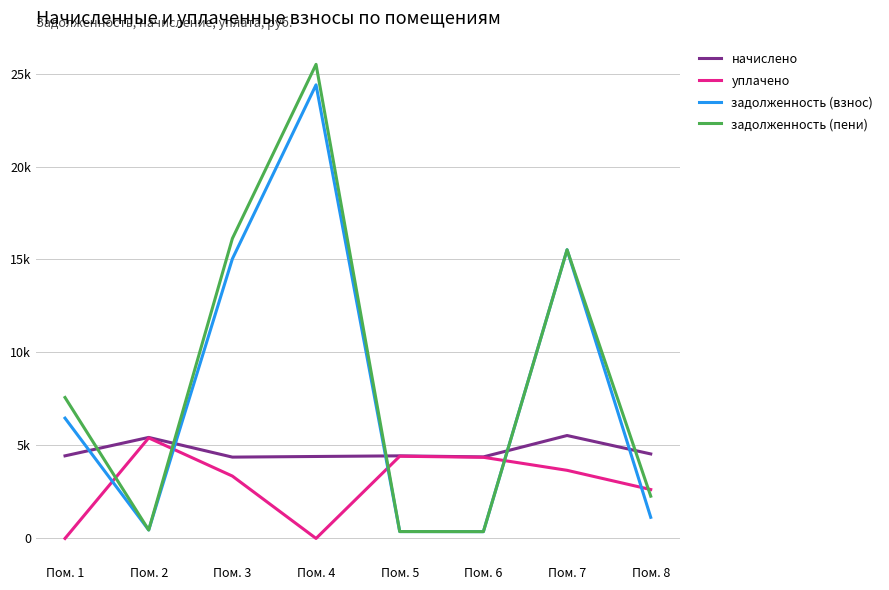

What is the difference between the second highest and second lowest values in the уплачено series?

4419.9